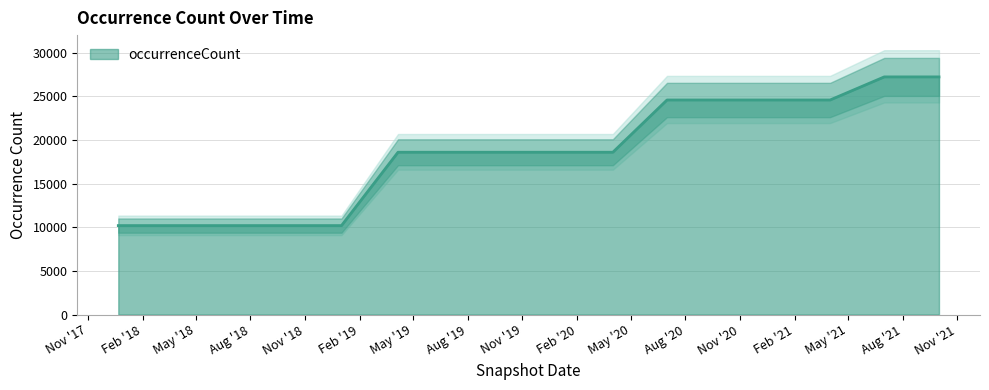

What is the value of the 1st point from the left?

10185